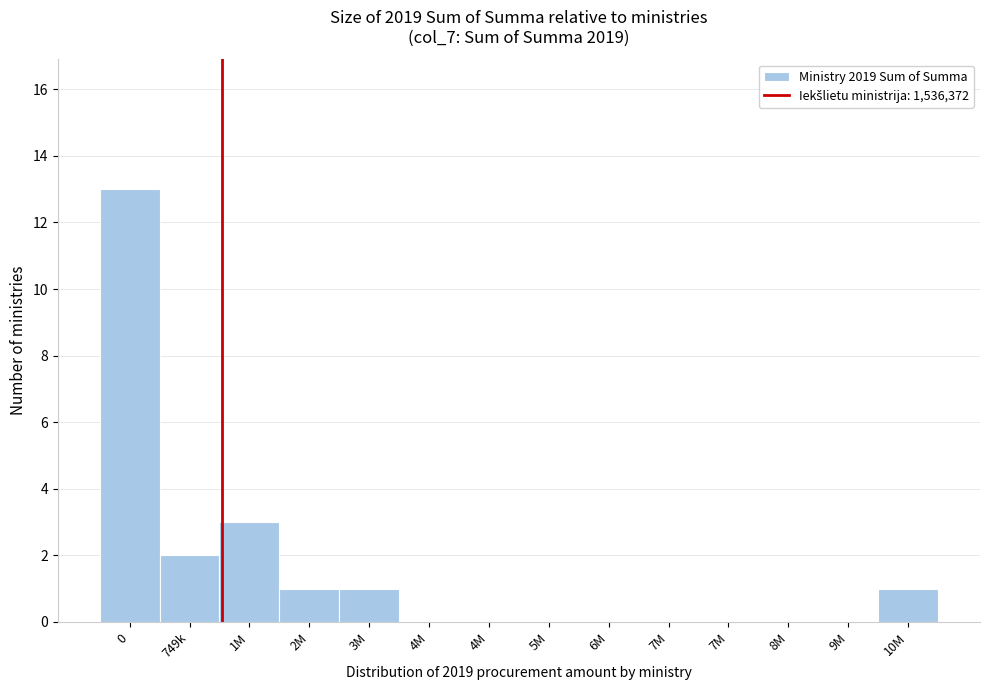

Are the bars horizontal?

No